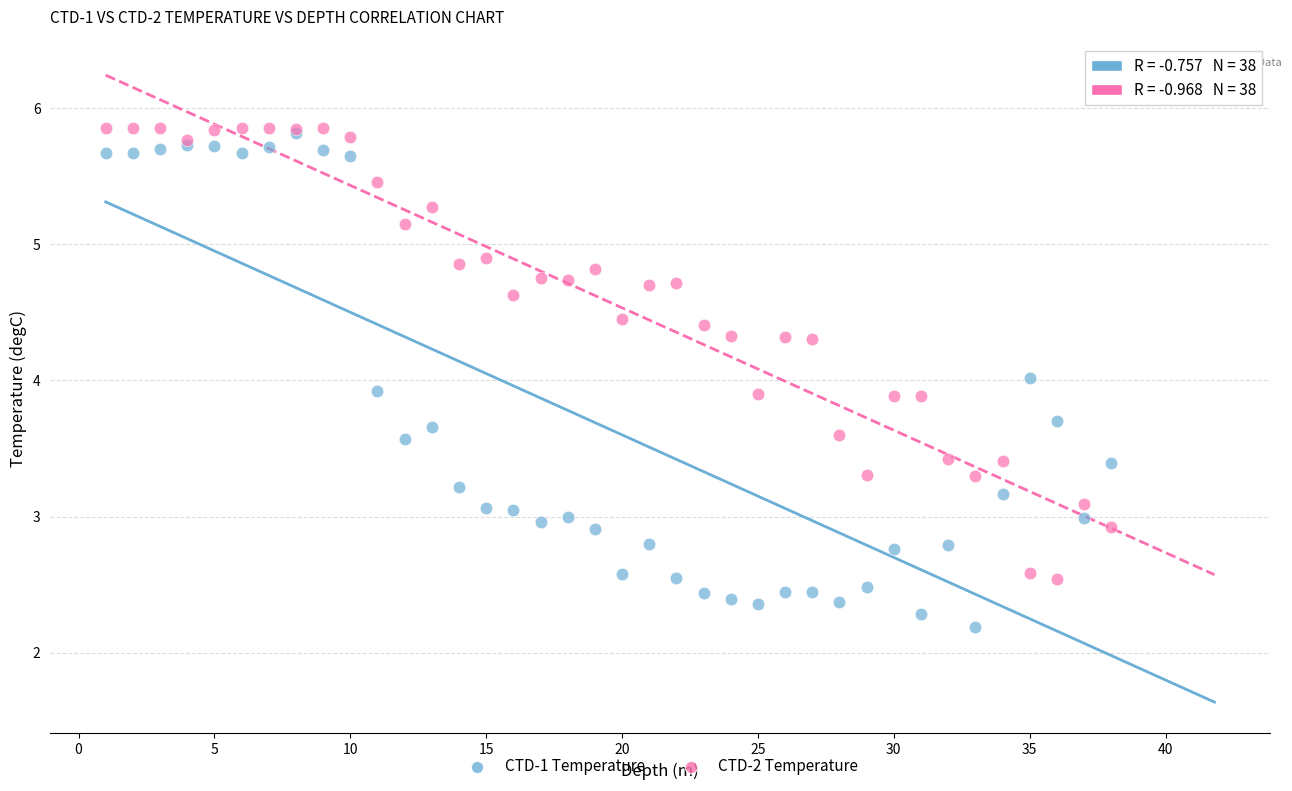

What are all the series names shown in the legend?

CTD-1 Temperature, CTD-2 Temperature